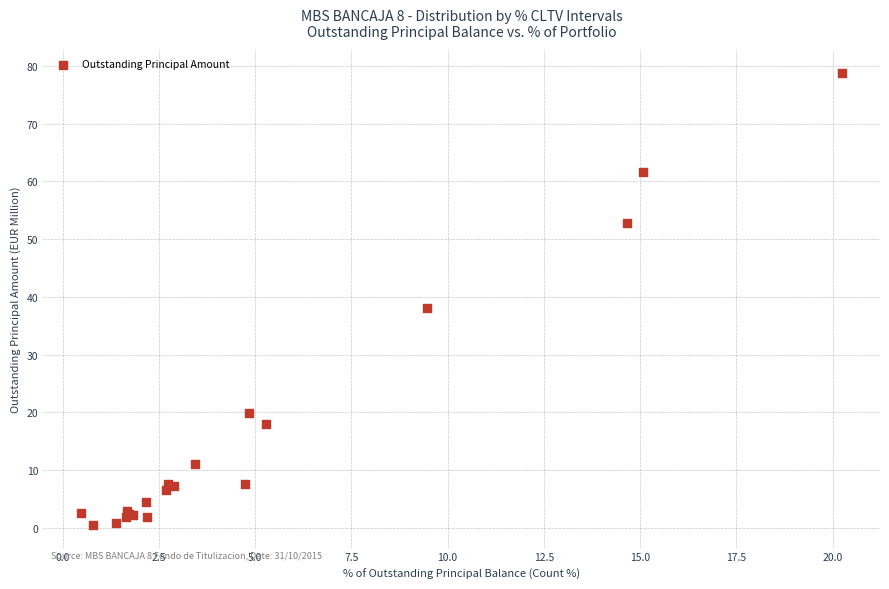

What Y value in the scatter plot is closest to 39?

38.0